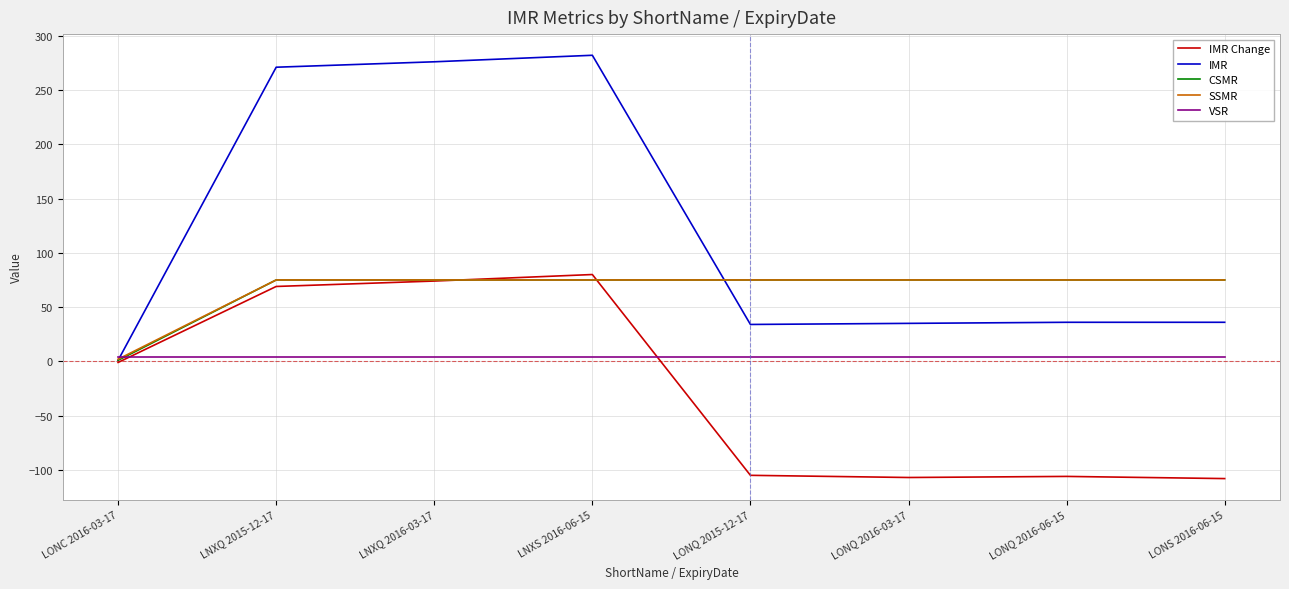

Which category has the lowest value in the CSMR series?

LONC 2016-03-17